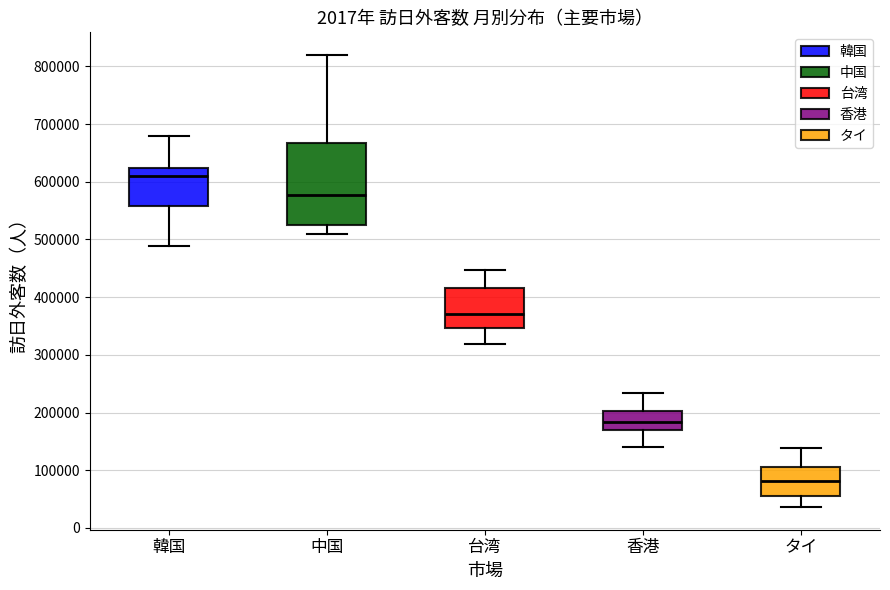

Reading left to right, transcribe this box plot: for each box, give where its median line is, the range the box spans, and where its two whiskers end, as read against the y-axis. The values are not printed on the chart, so give them approximately, as read against the axis.

韓国: median 610000, box 560000 to 620000, whiskers 490000 to 680000
中国: median 580000, box 530000 to 670000, whiskers 510000 to 820000
台湾: median 370000, box 350000 to 420000, whiskers 320000 to 450000
香港: median 180000, box 170000 to 200000, whiskers 140000 to 230000
タイ: median 80000, box 60000 to 110000, whiskers 40000 to 140000